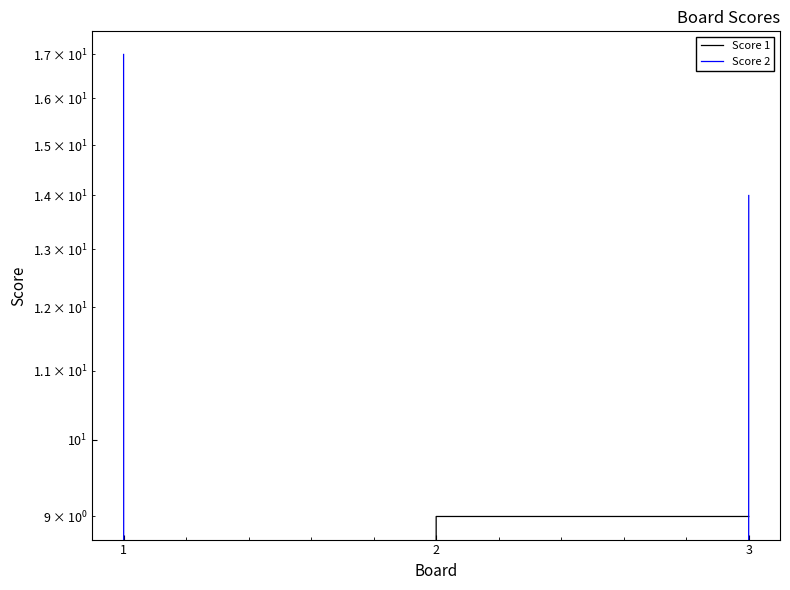

What are all the series names shown in the legend?

Score 1, Score 2